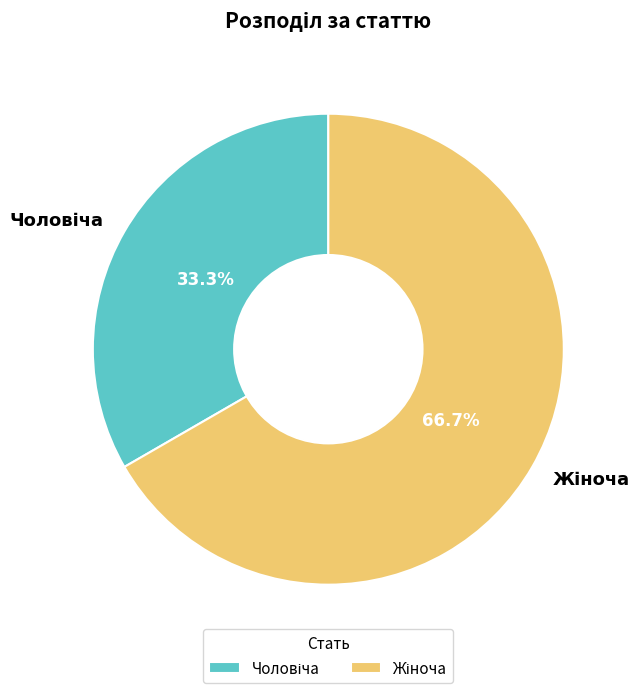

To the nearest percent, what is the difference between the largest and smallest slice percentages?

33%